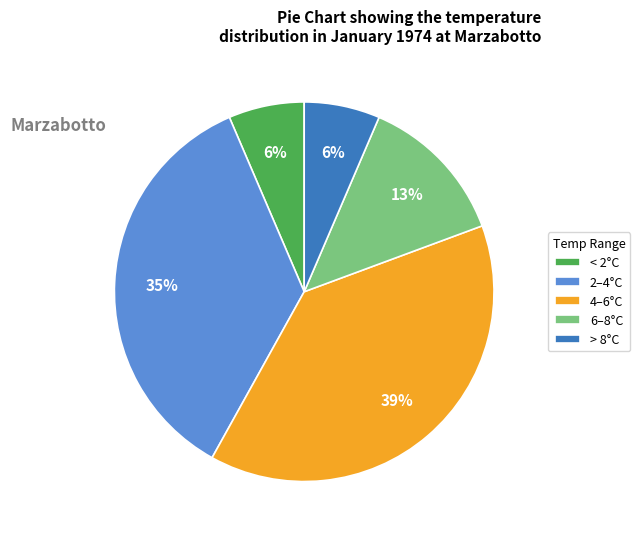

Is it true that < 2°C is 1% of the pie?

False